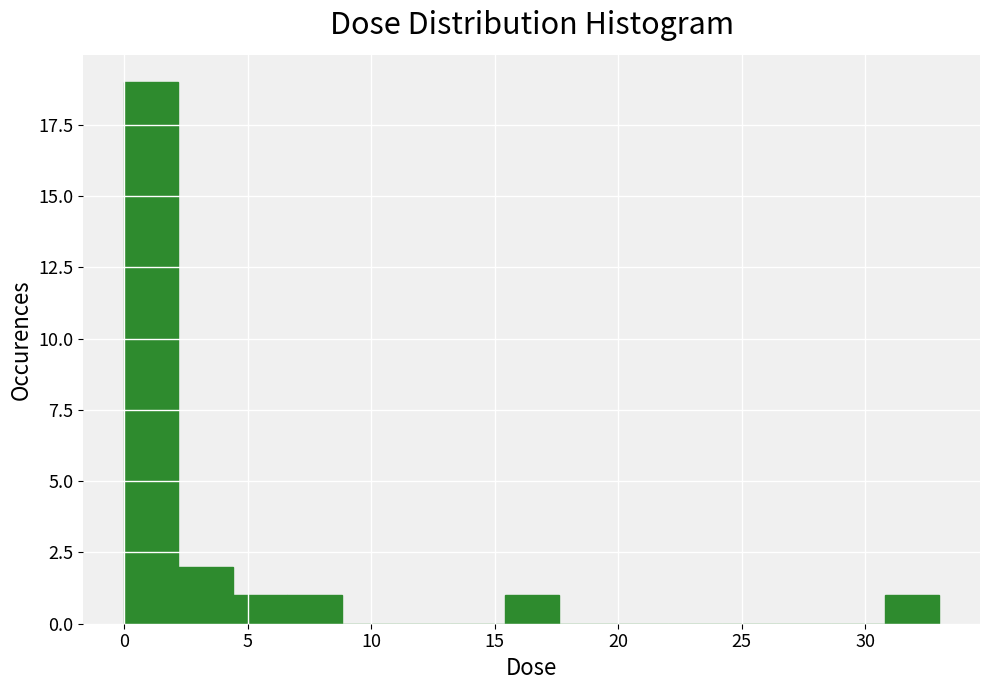

Reading left to right, list every bar in this chart as the range it spans on the x-axis followed by its height. Neither the bar edges nor the heights are printed on the chart, so give them approximately, as read against the axes.

0.0 to 2.0: 19
2.0 to 4.5: 2
4.5 to 6.5: 1
6.5 to 9.0: 1
9.0 to 11.0: 0
11.0 to 13.0: 0
13.0 to 15.5: 0
15.5 to 17.5: 1
17.5 to 20.0: 0
20.0 to 22.0: 0
22.0 to 24.0: 0
24.0 to 26.5: 0
26.5 to 28.5: 0
28.5 to 31.0: 0
31.0 to 33.0: 1